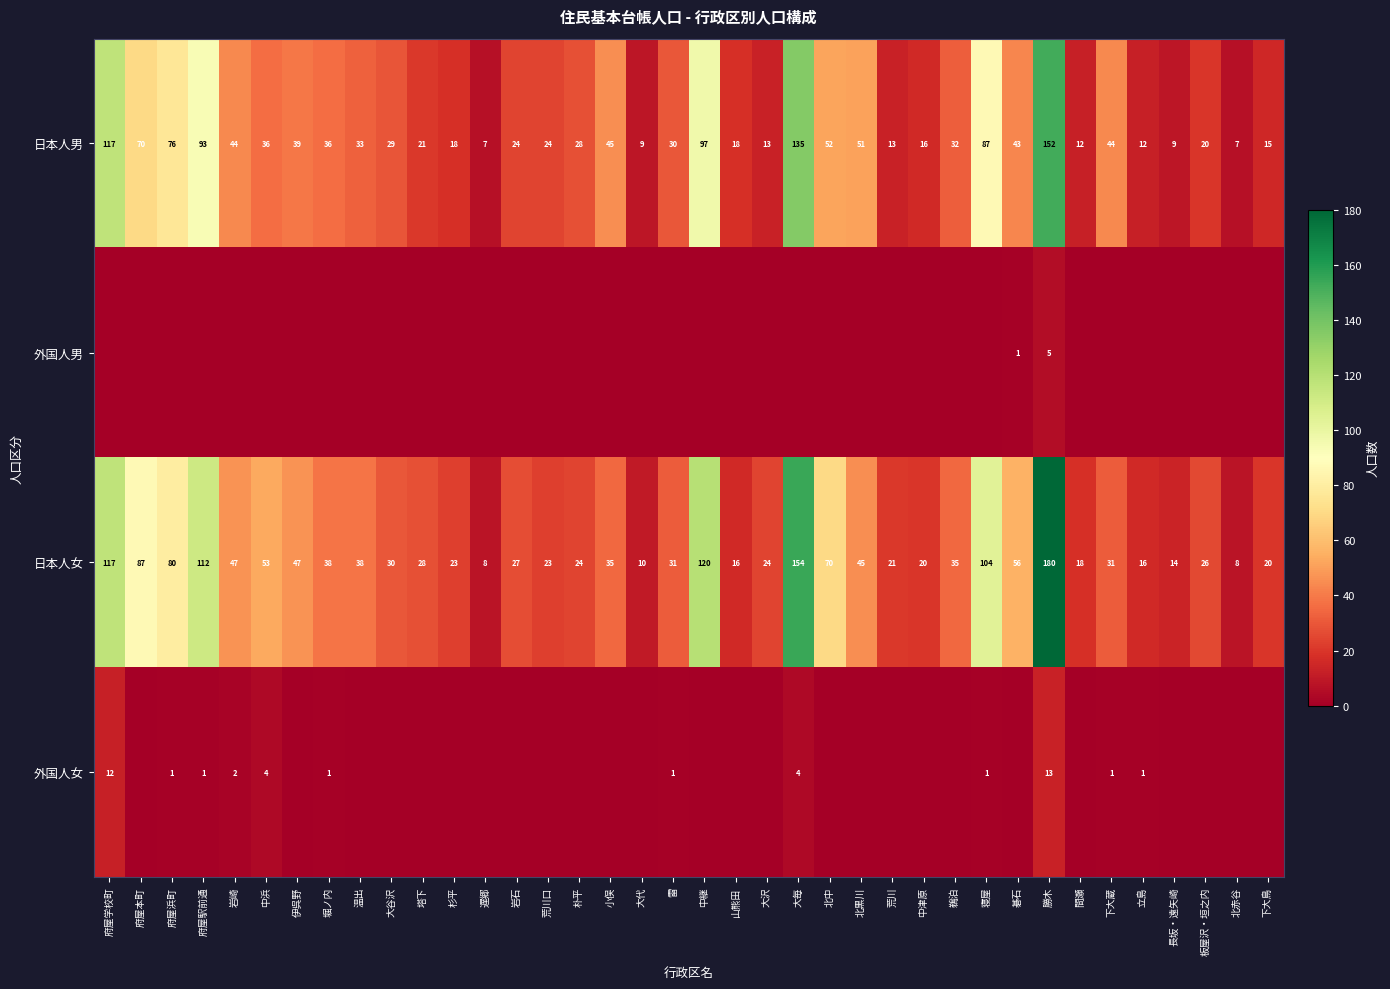

What is the difference between the highest and lowest values at 北中?

70